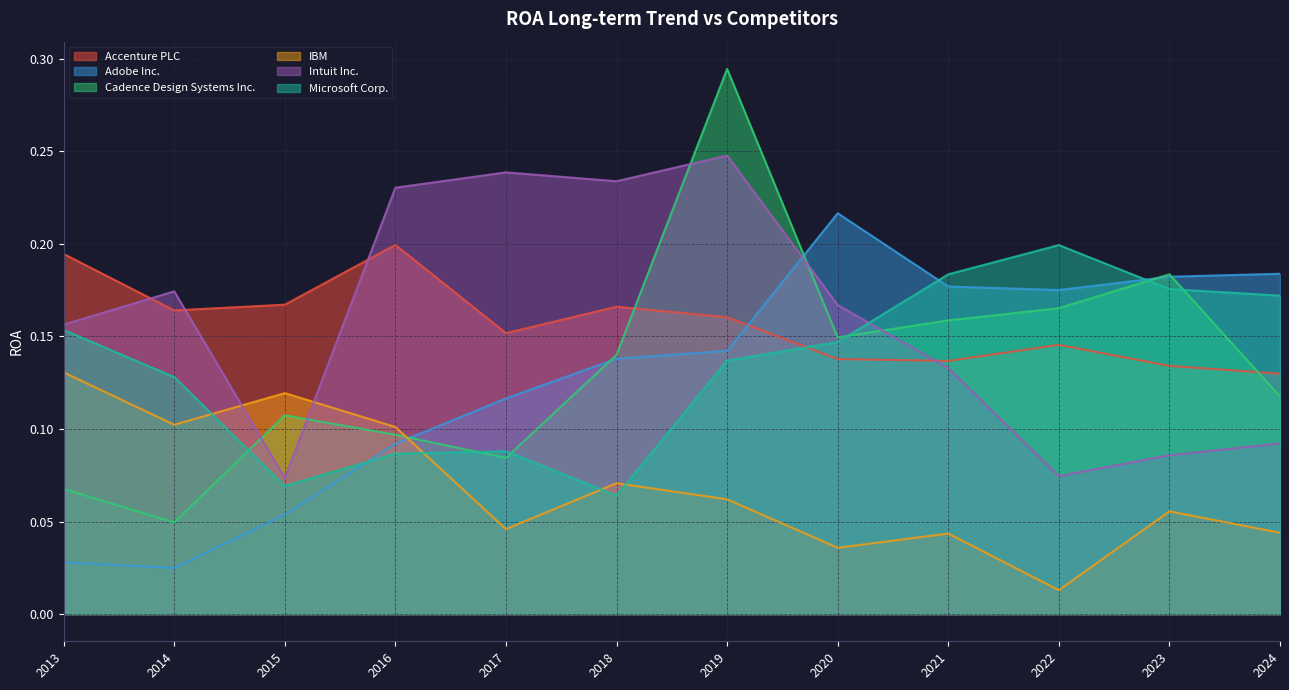

The Intuit Inc. series shows 0.0 at 2023. True or false?

False